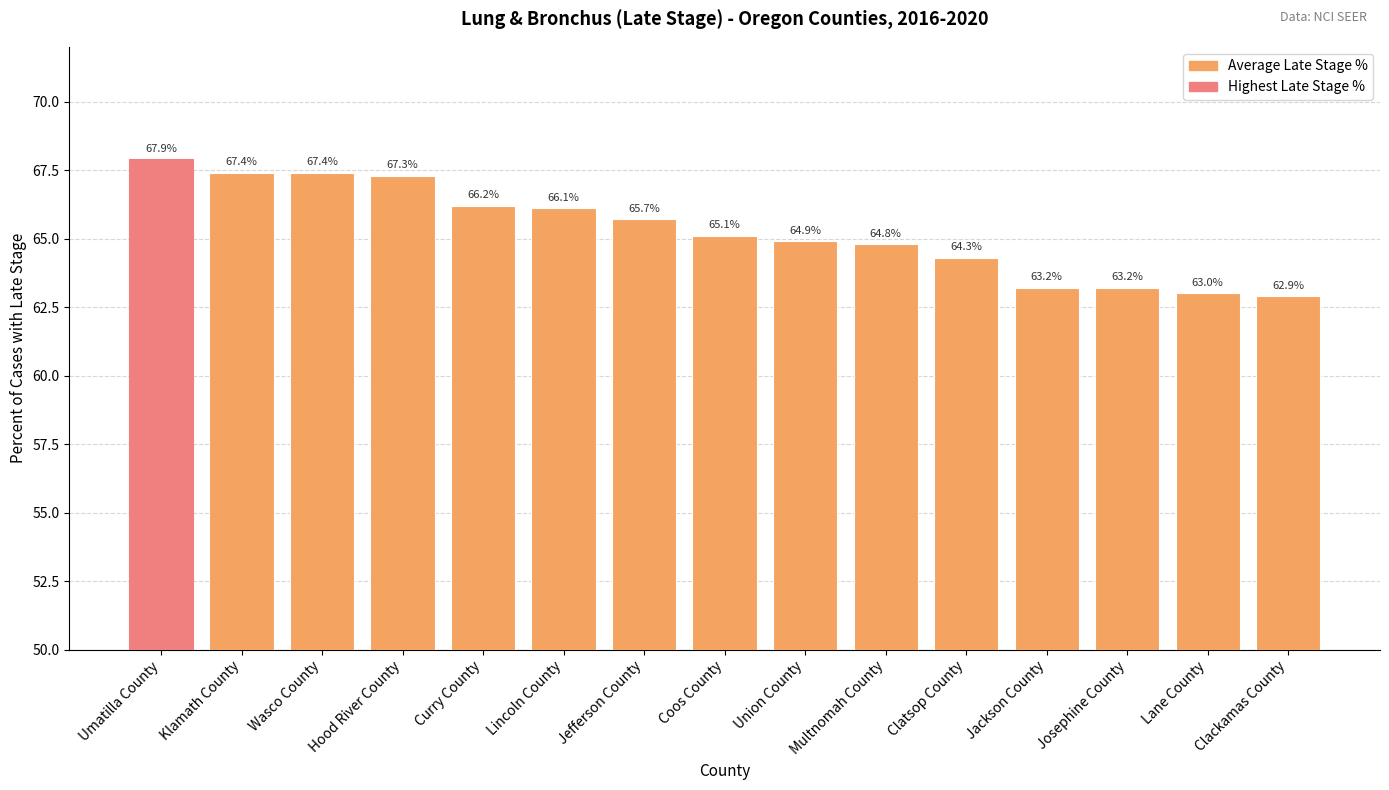

What is the minimum value shown in the chart?

62.9